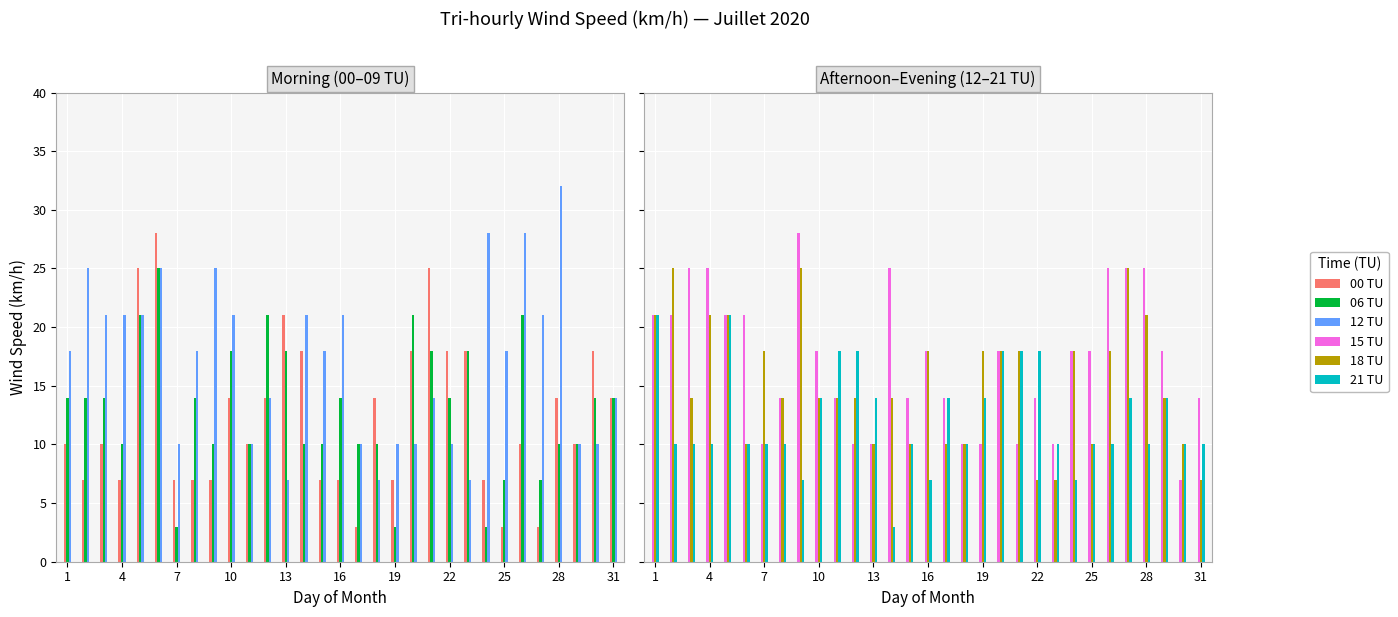

How many bars are there in total?

186